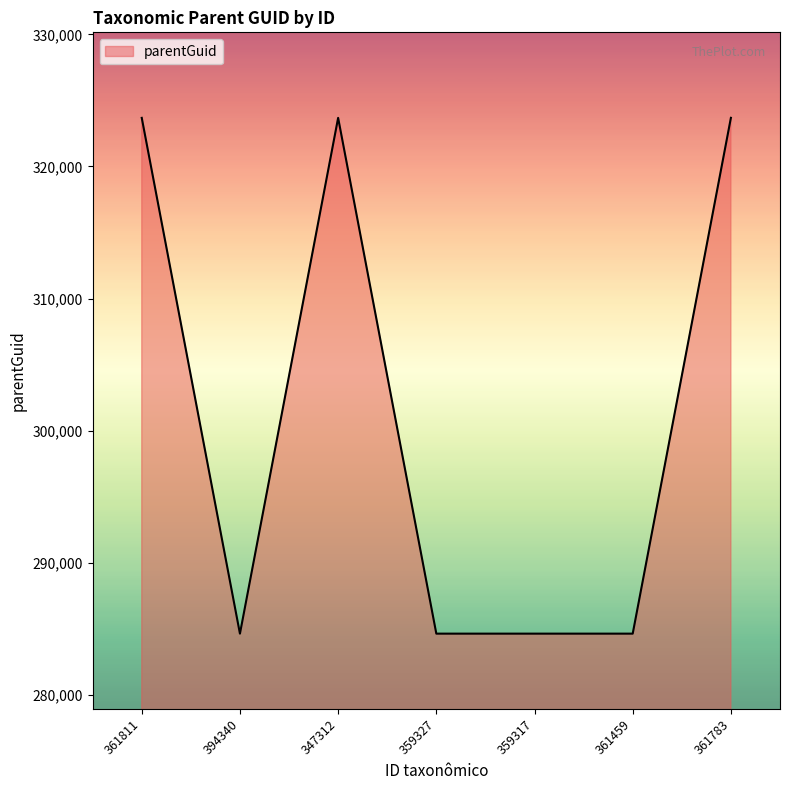

What is the smallest value displayed?

284626